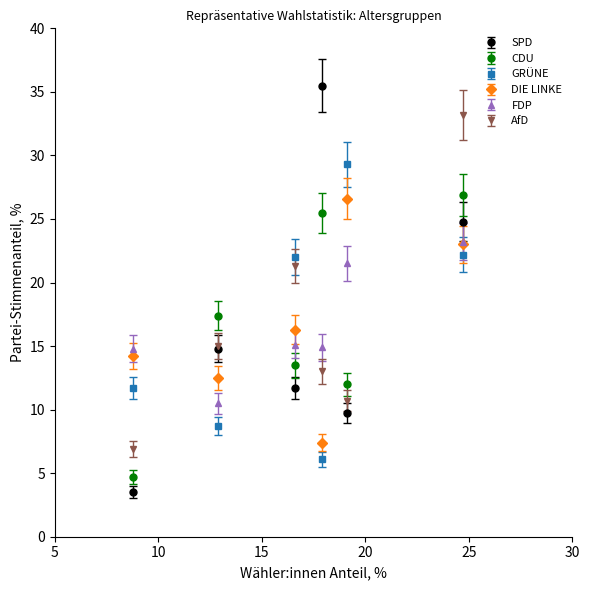

What are all the series names shown in the legend?

SPD, CDU, GRÜNE, DIE LINKE, FDP, AfD